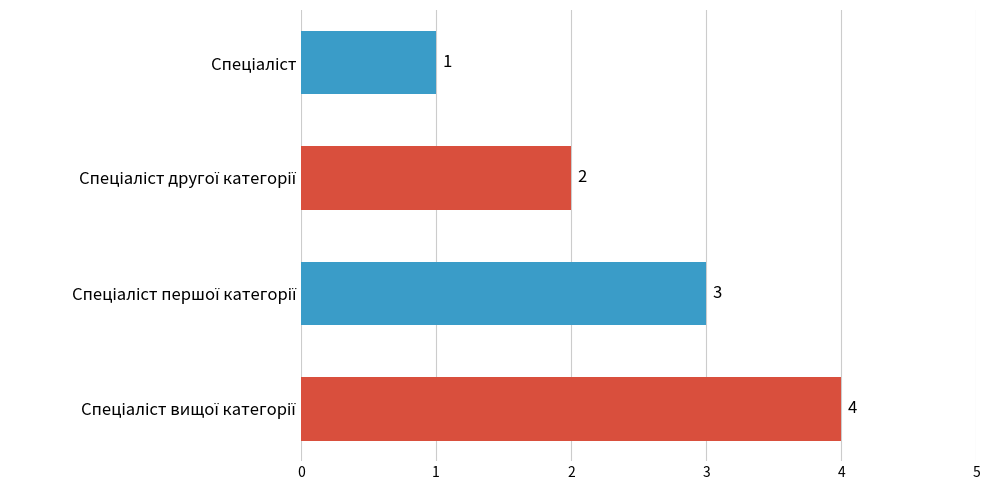

What is the value of the 2nd bar from the top?

2